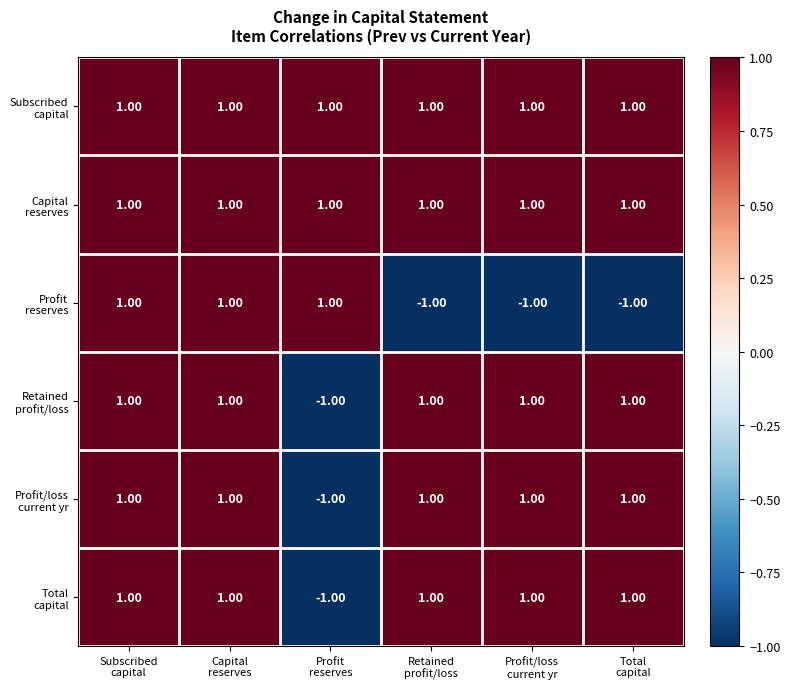

At how many categories does at least one series exceed 0?

6